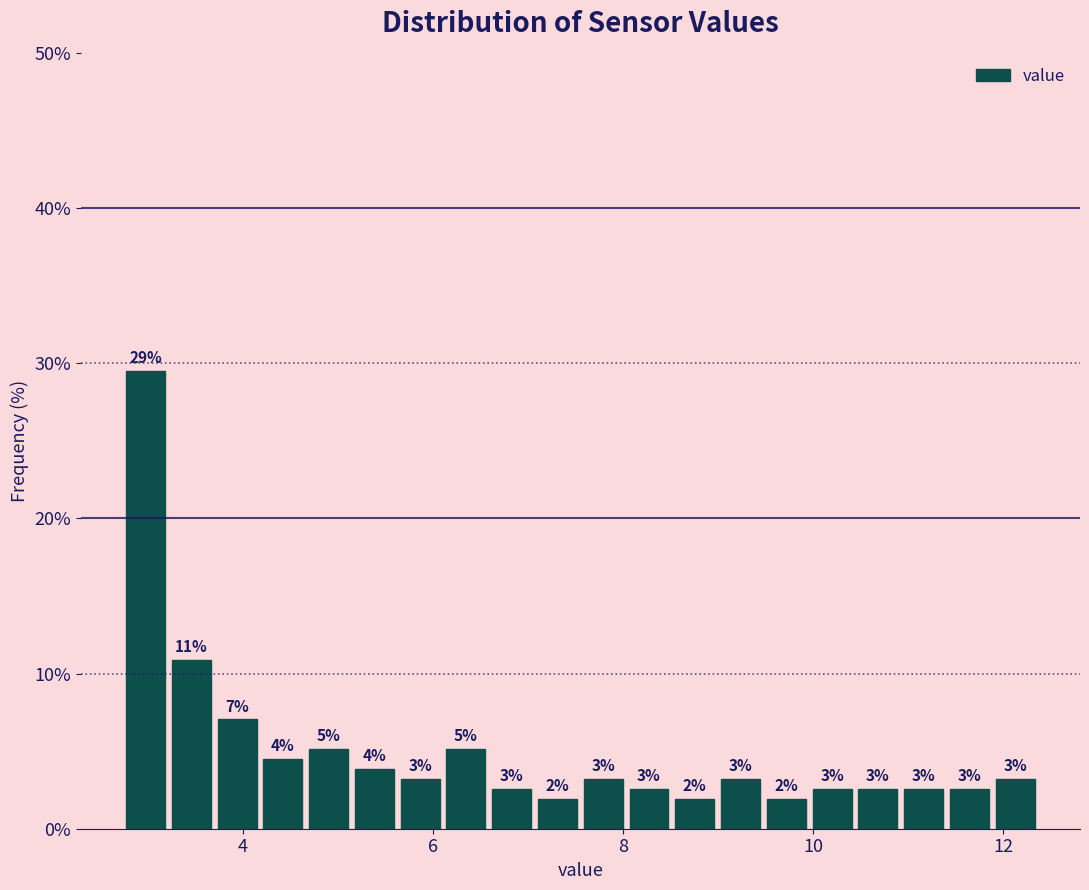

Read against the x-axis, roughly where is the centre of the tallest bar?

3.0